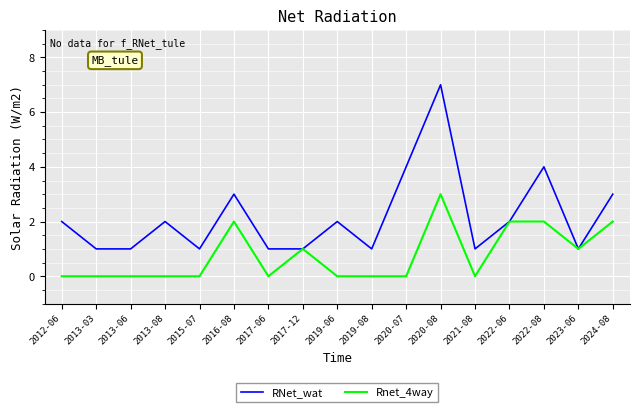

Reading right to left, list all the values displayed in this chart.

RNet_wat: 2024-08=3	2023-06=1	2022-08=4	2022-06=2	2021-08=1	2020-08=7	2020-07=4	2019-08=1	2019-06=2	2017-12=1	2017-06=1	2016-08=3	2015-07=1	2013-08=2	2013-06=1	2013-03=1	2012-06=2
Rnet_4way: 2024-08=2	2023-06=1	2022-08=2	2022-06=2	2021-08=0	2020-08=3	2020-07=0	2019-08=0	2019-06=0	2017-12=1	2017-06=0	2016-08=2	2015-07=0	2013-08=0	2013-06=0	2013-03=0	2012-06=0